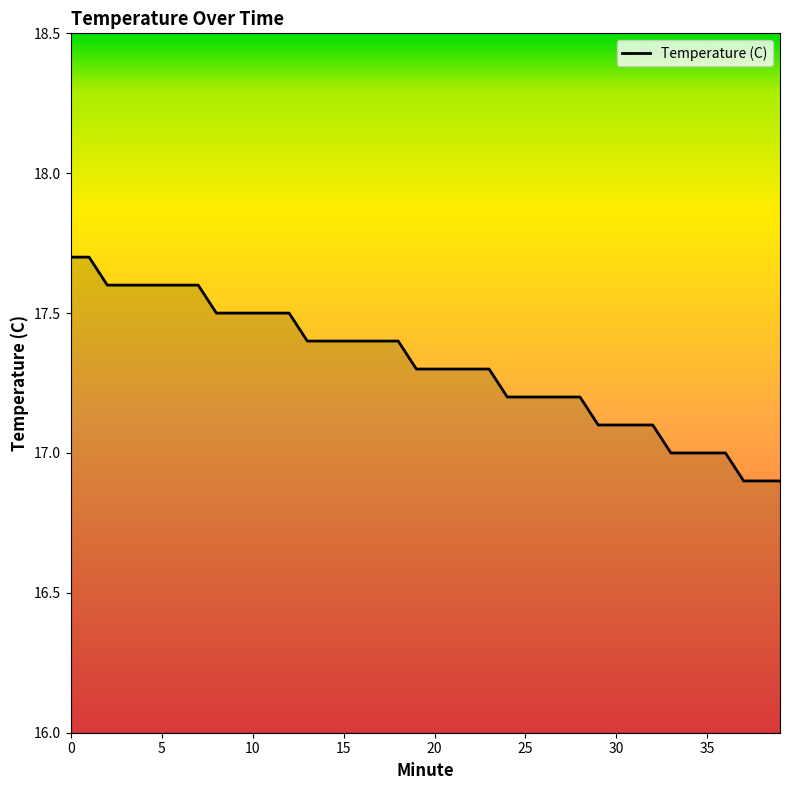

How many distinct data groups are displayed?

1